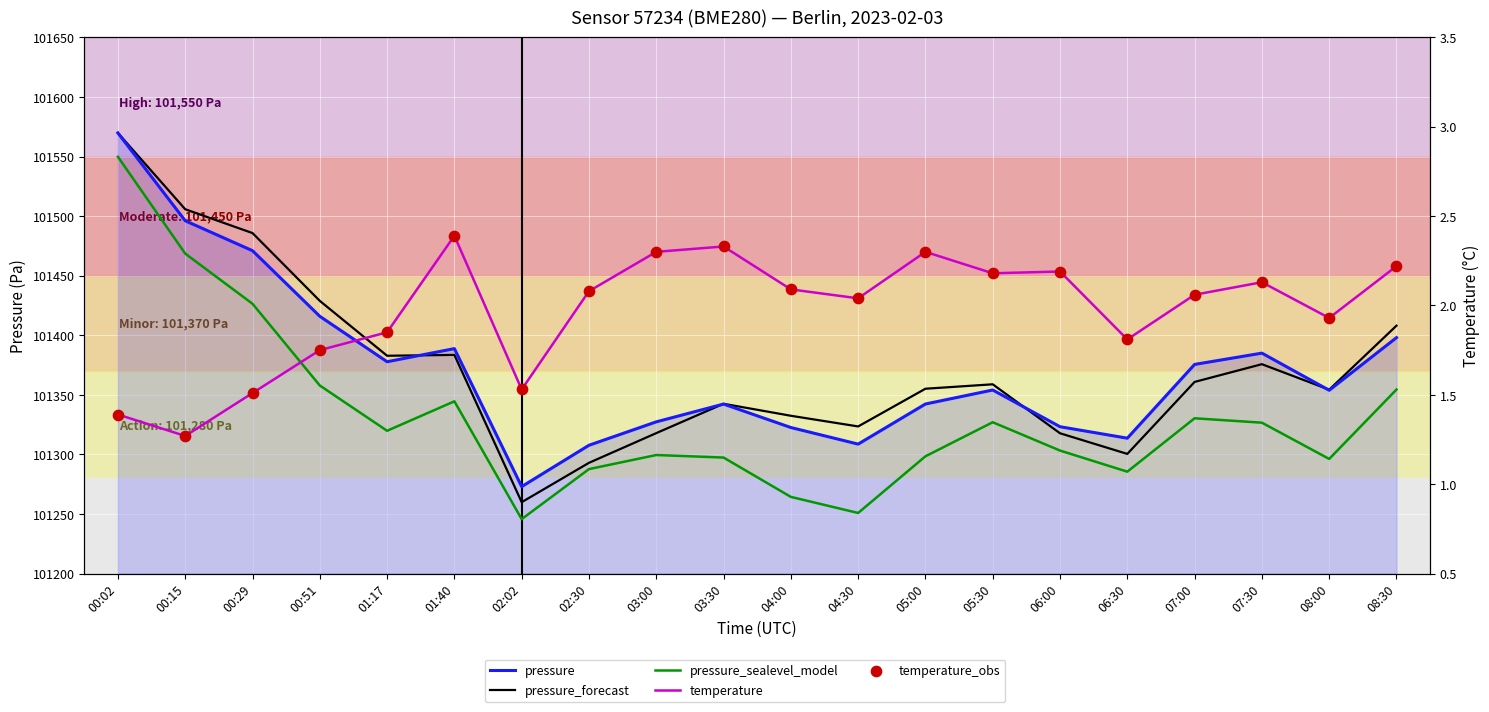

At how many categories does at least one series exceed 28108?

20